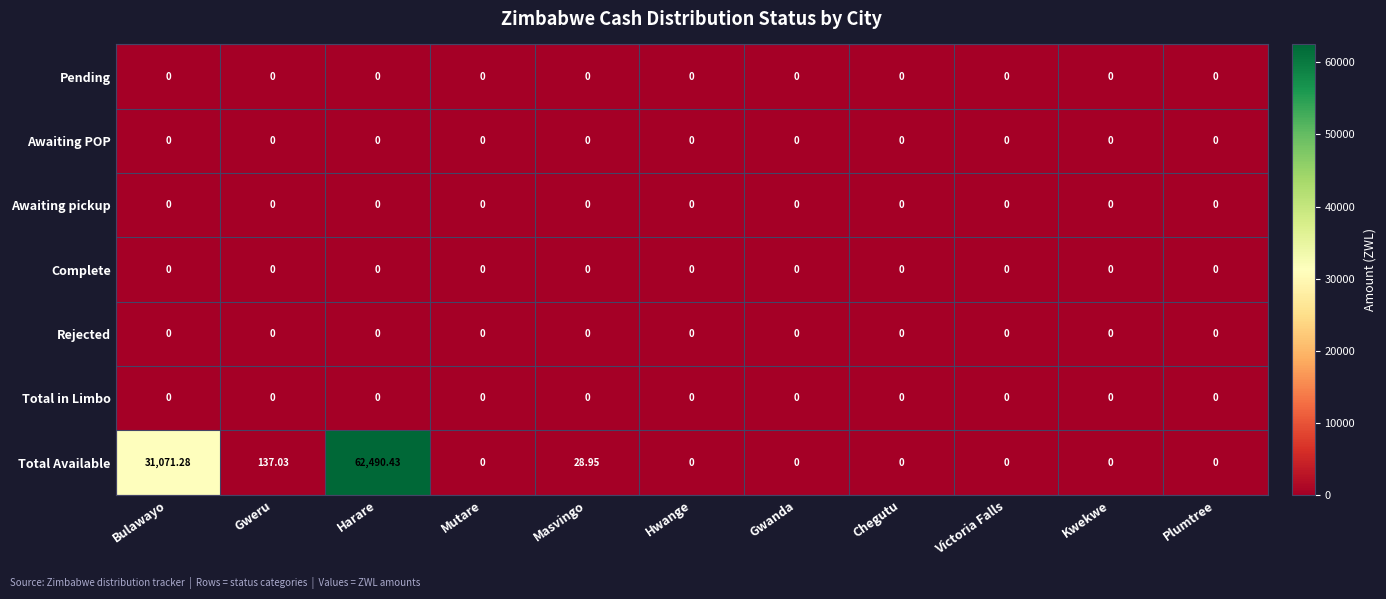

At which category is the sum across all series the highest?

Harare